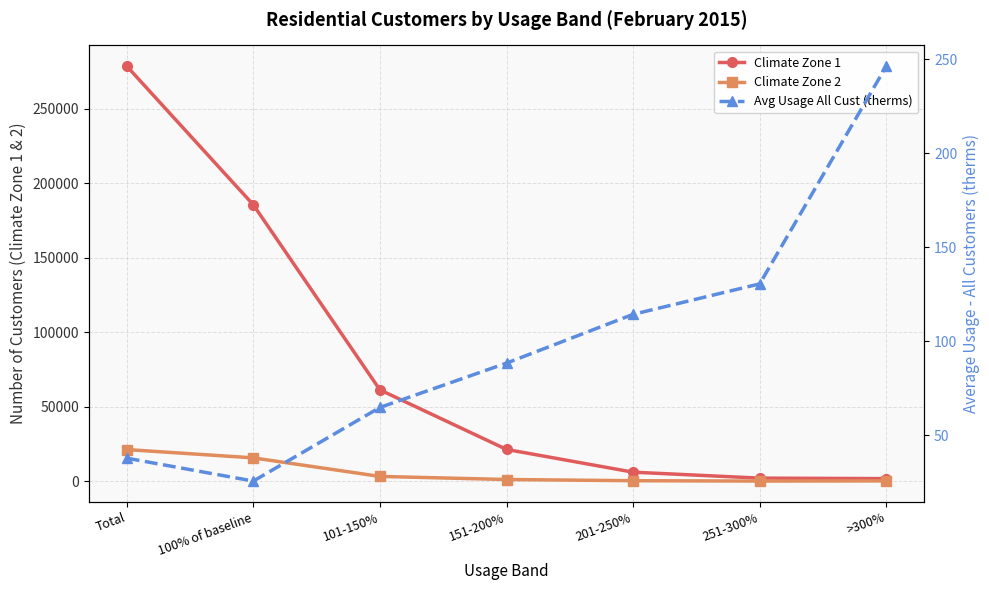

Does the chart have visible grid lines?

Yes